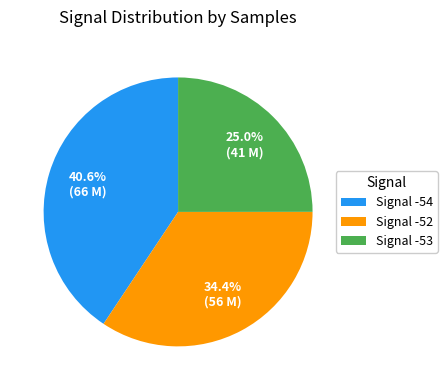

Approximately how many times larger is the value at Signal -52 compared to Signal -54?

0.8